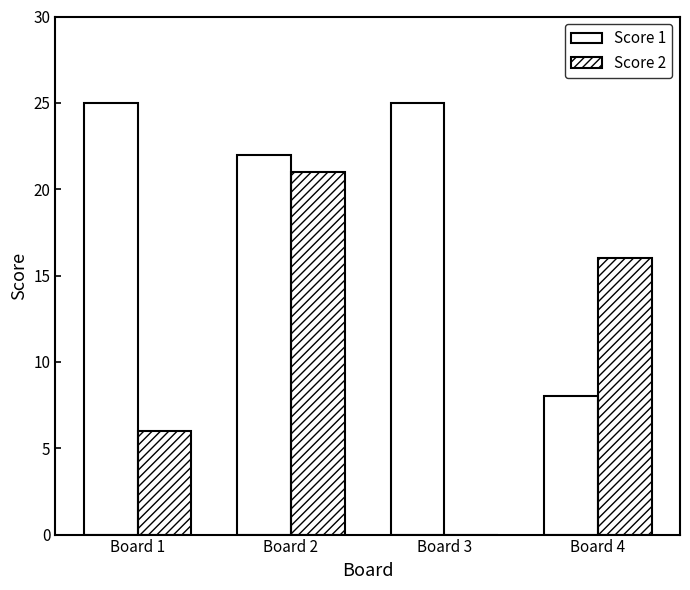

Reading left to right, extract all data points from this chart.

Score 1: 25	22	25	8
Score 2: 6	21	0	16